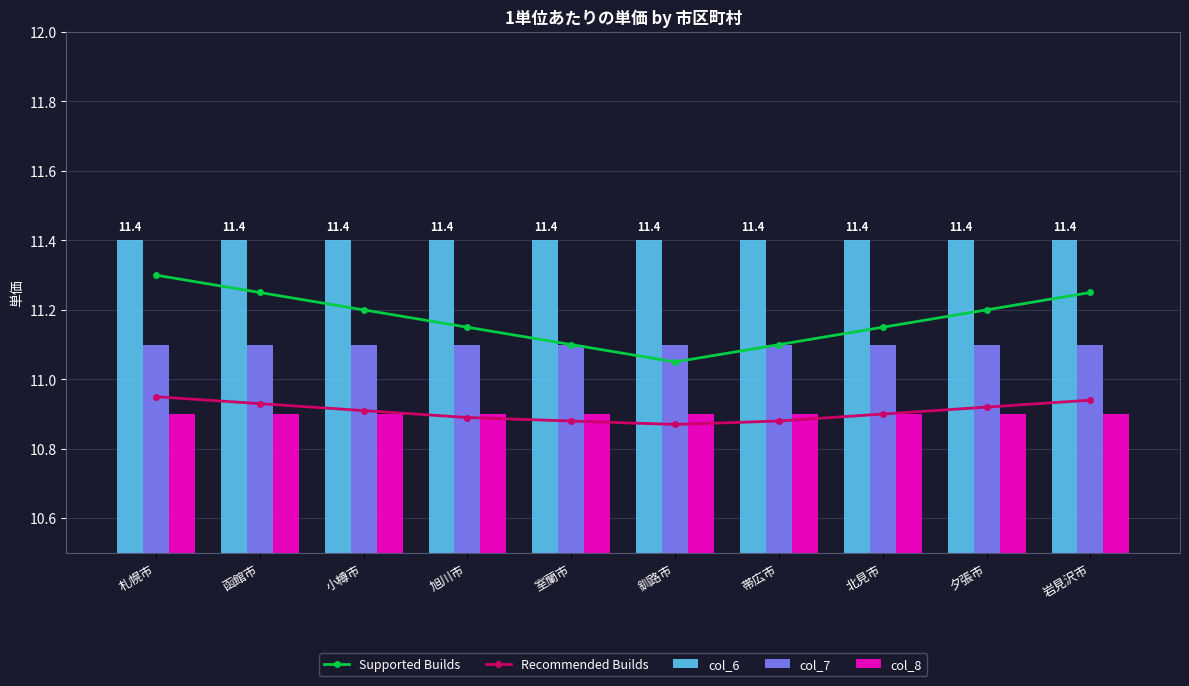

What is the smallest value displayed?

10.9